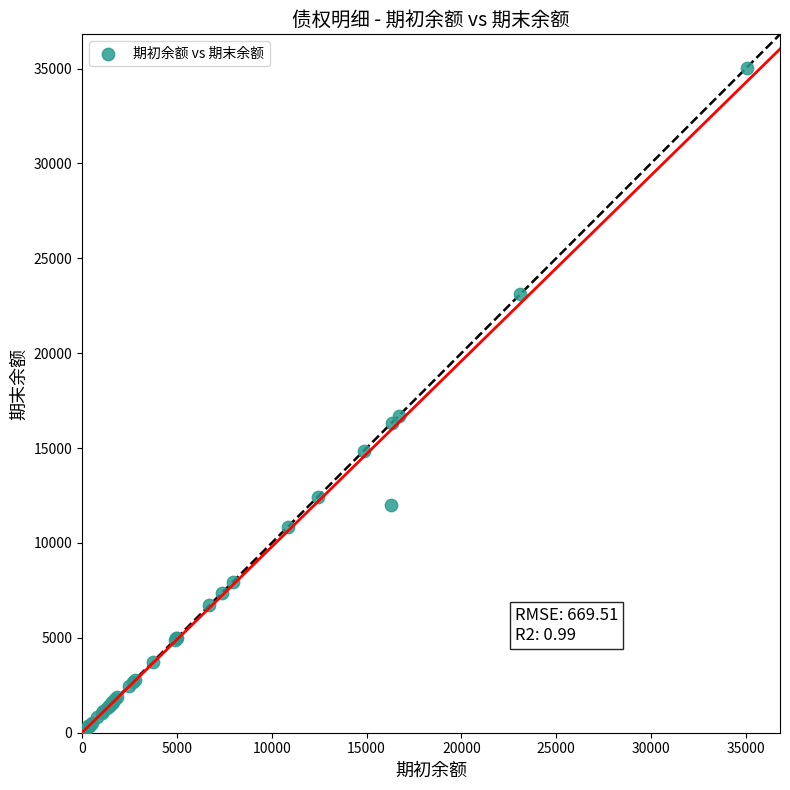

What Y value in the scatter plot is closest to 17599?

16715.3